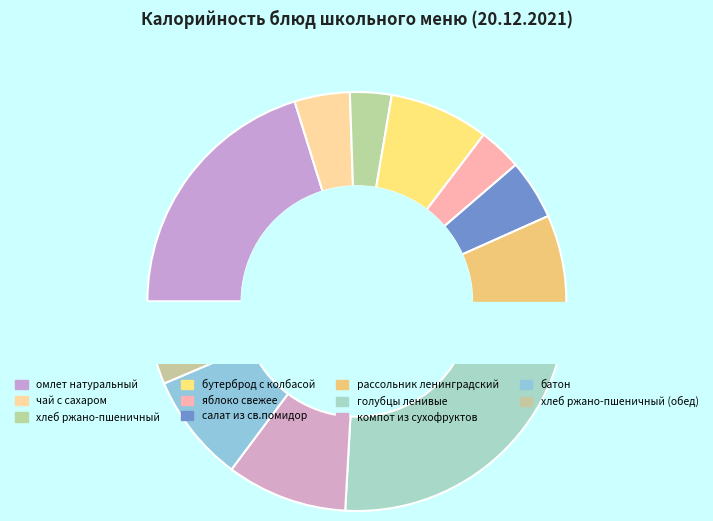

Is it true that салат из св.помидор is 5% of the pie?

True